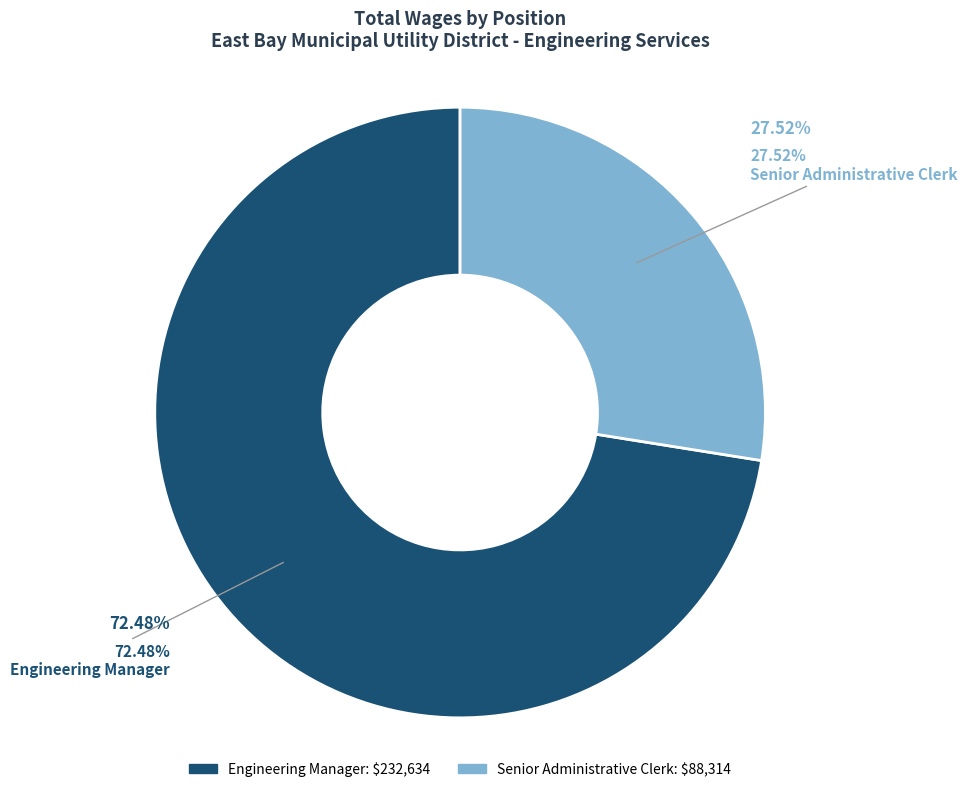

Rank the categories by value from highest to lowest.

Engineering Manager, Senior Administrative Clerk